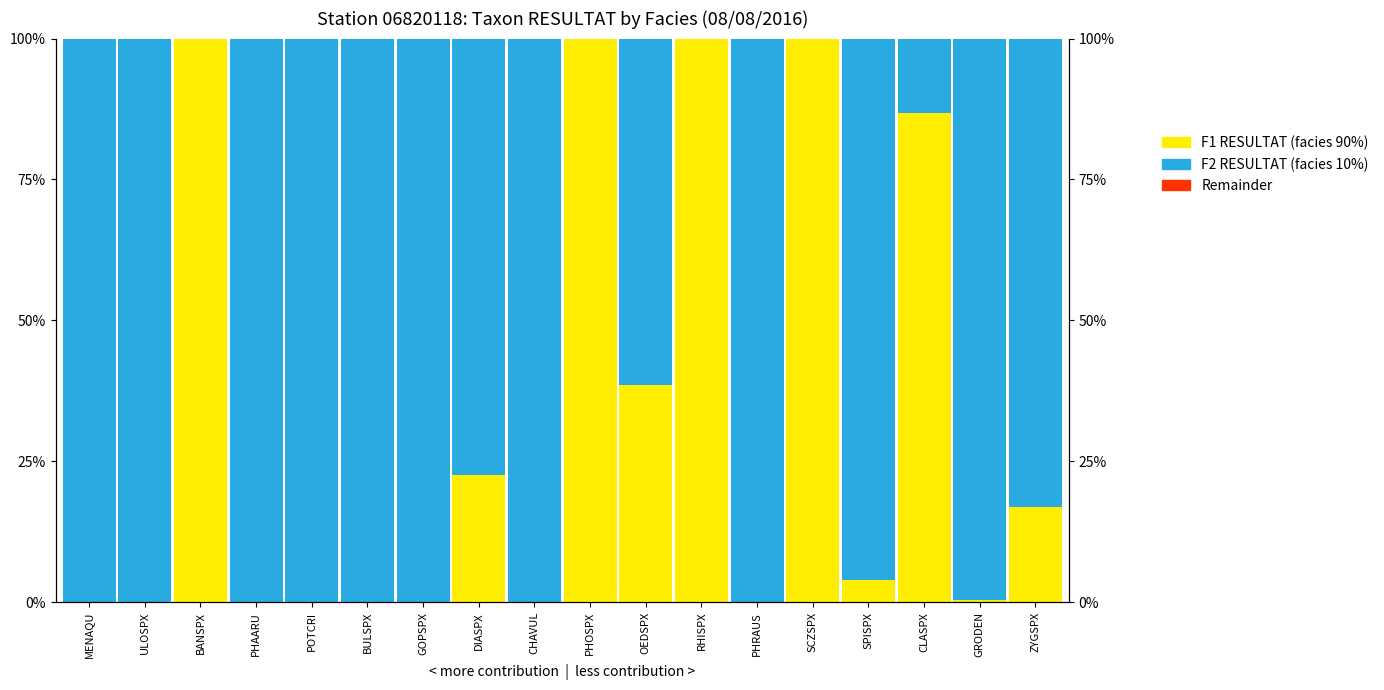

Reading left to right, list all the values displayed in this chart.

F1 RESULTAT (facies 90%): MENAQU=0.0	ULOSPX=0.0	BANSPX=100.0	PHAARU=0.0	POTCRI=0.0	BULSPX=0.0	GOPSPX=0.0	DIASPX=22.5	CHAVUL=0.0	PHOSPX=100.0	OEDSPX=38.5	RHISPX=100.0	PHRAUS=0.0	SCZSPX=100.0	SPISPX=4.0	CLASPX=86.8	GRODEN=0.3	ZYGSPX=16.9
F2 RESULTAT (facies 10%): MENAQU=100.0	ULOSPX=100.0	BANSPX=0.0	PHAARU=100.0	POTCRI=100.0	BULSPX=100.0	GOPSPX=100.0	DIASPX=77.5	CHAVUL=100.0	PHOSPX=0.0	OEDSPX=61.5	RHISPX=0.0	PHRAUS=100.0	SCZSPX=0.0	SPISPX=96.0	CLASPX=13.2	GRODEN=99.7	ZYGSPX=83.1
Remainder: MENAQU=0.0	ULOSPX=0.0	BANSPX=0.0	PHAARU=0.0	POTCRI=0.0	BULSPX=0.0	GOPSPX=0.0	DIASPX=0.0	CHAVUL=0.0	PHOSPX=0.0	OEDSPX=0.0	RHISPX=0.0	PHRAUS=0.0	SCZSPX=0.0	SPISPX=0.0	CLASPX=0.0	GRODEN=0.0	ZYGSPX=0.0